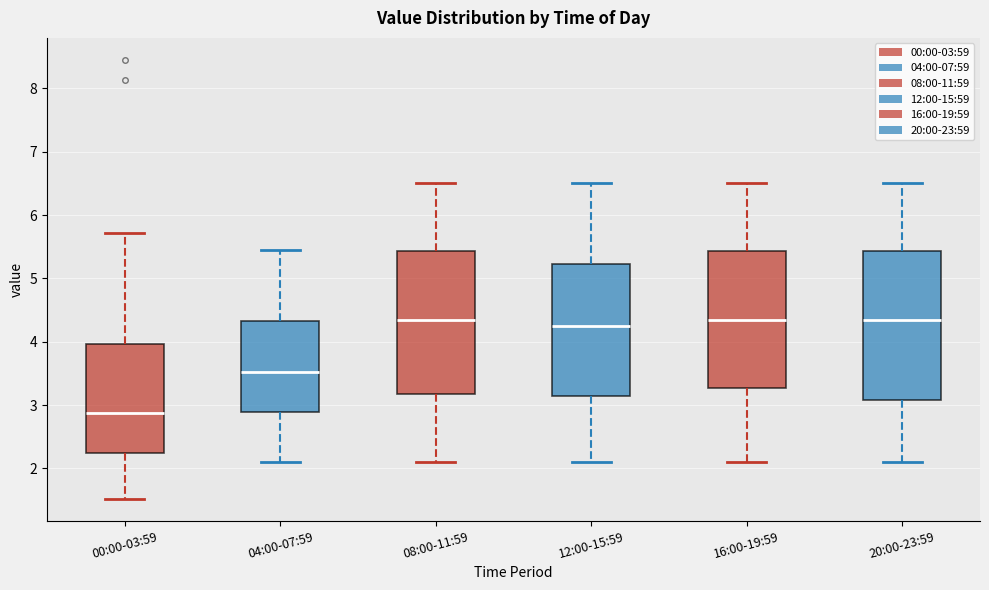

Where does the upper whisker of the box for 16:00-19:59 end on the y-axis? The values are not printed on the chart, so give them approximately, as read against the axis.

6.5